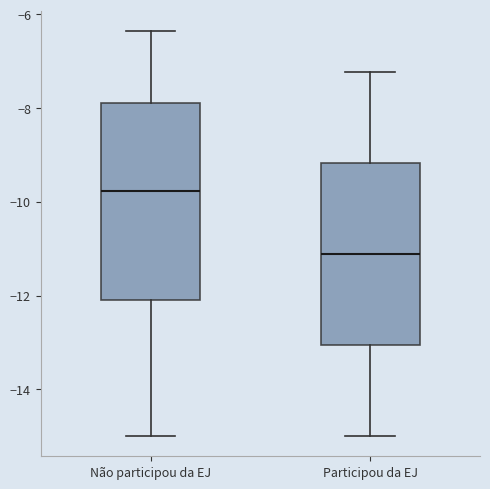

Where is the lower edge of the box for Participou da EJ on the y-axis? The values are not printed on the chart, so give them approximately, as read against the axis.

-13.0